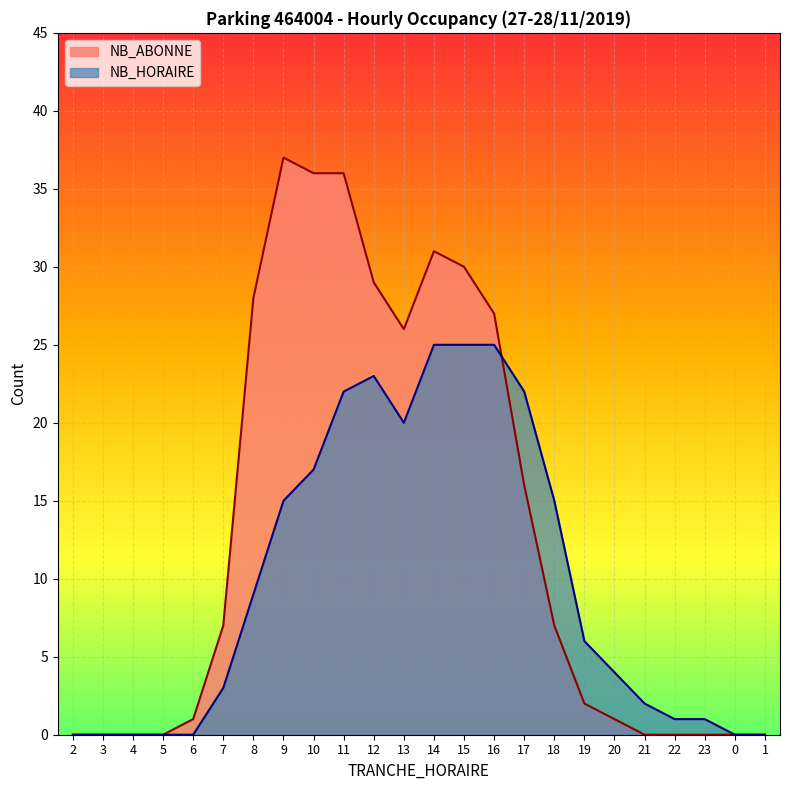

What is the maximum value shown in the chart?

37